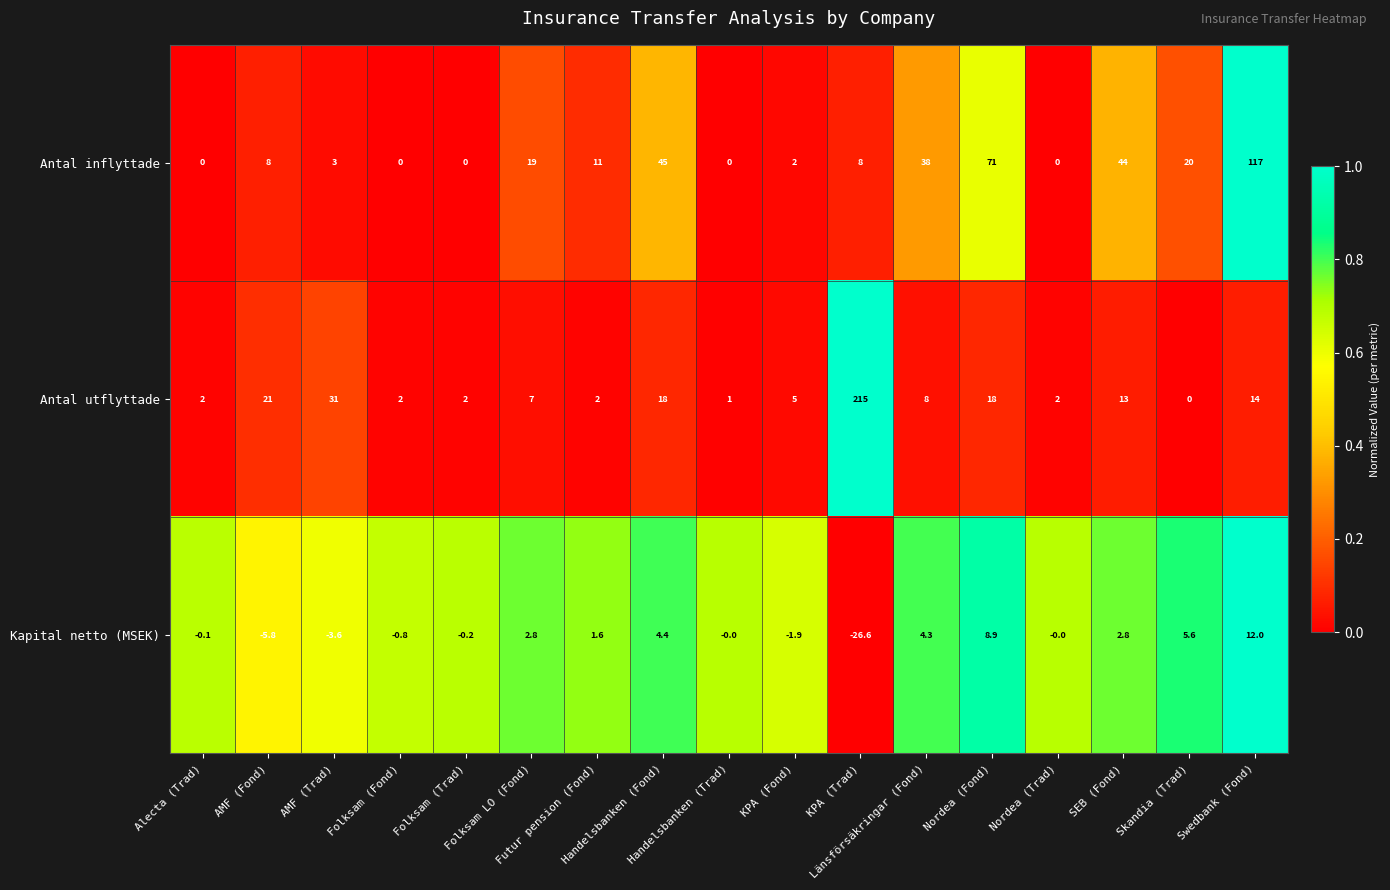

Which category has the highest value across all series?

KPA (Trad)